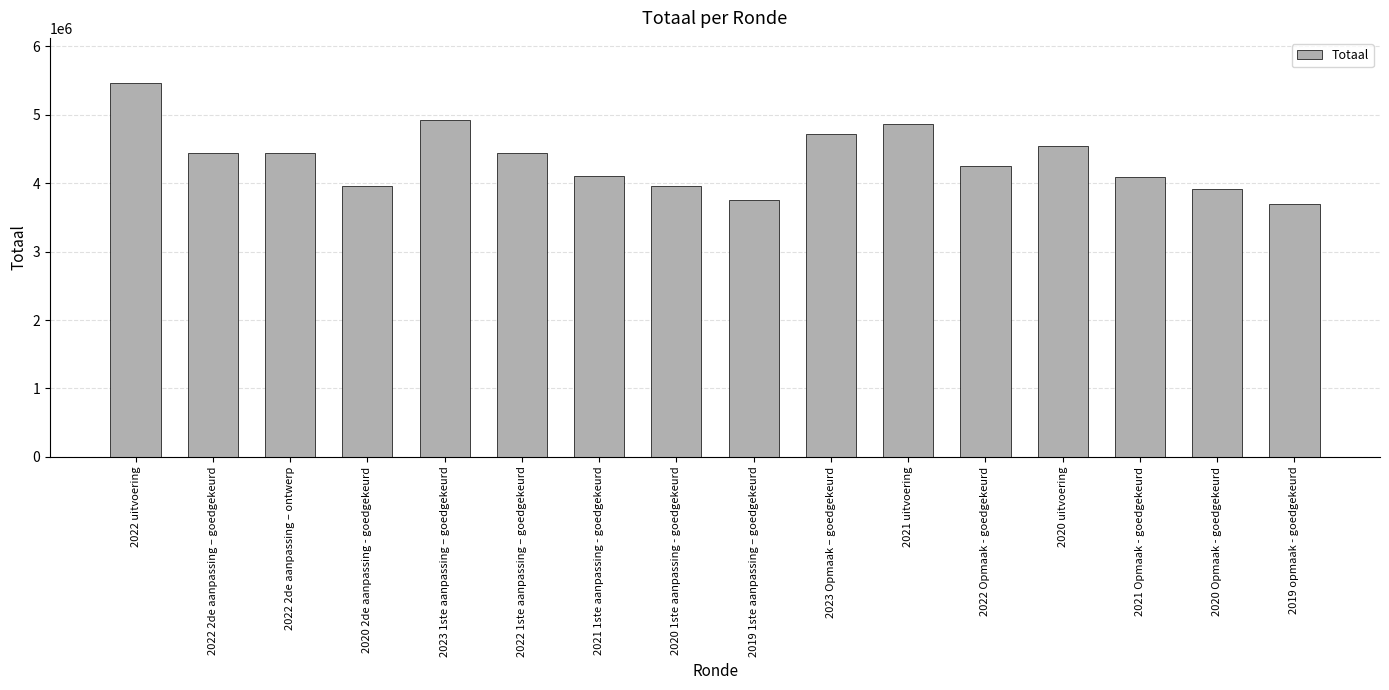

Does the chart contain any negative values?

No